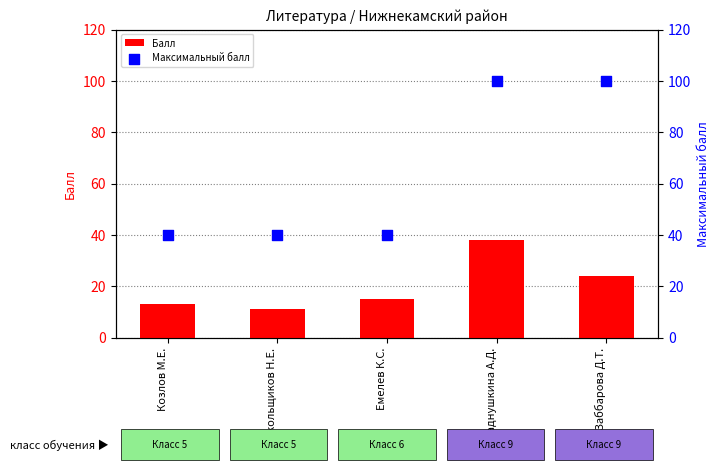

Is the value of Балл at Заббарова Д.Т. greater than the value of Максимальный балл at Заббарова Д.Т.?

No